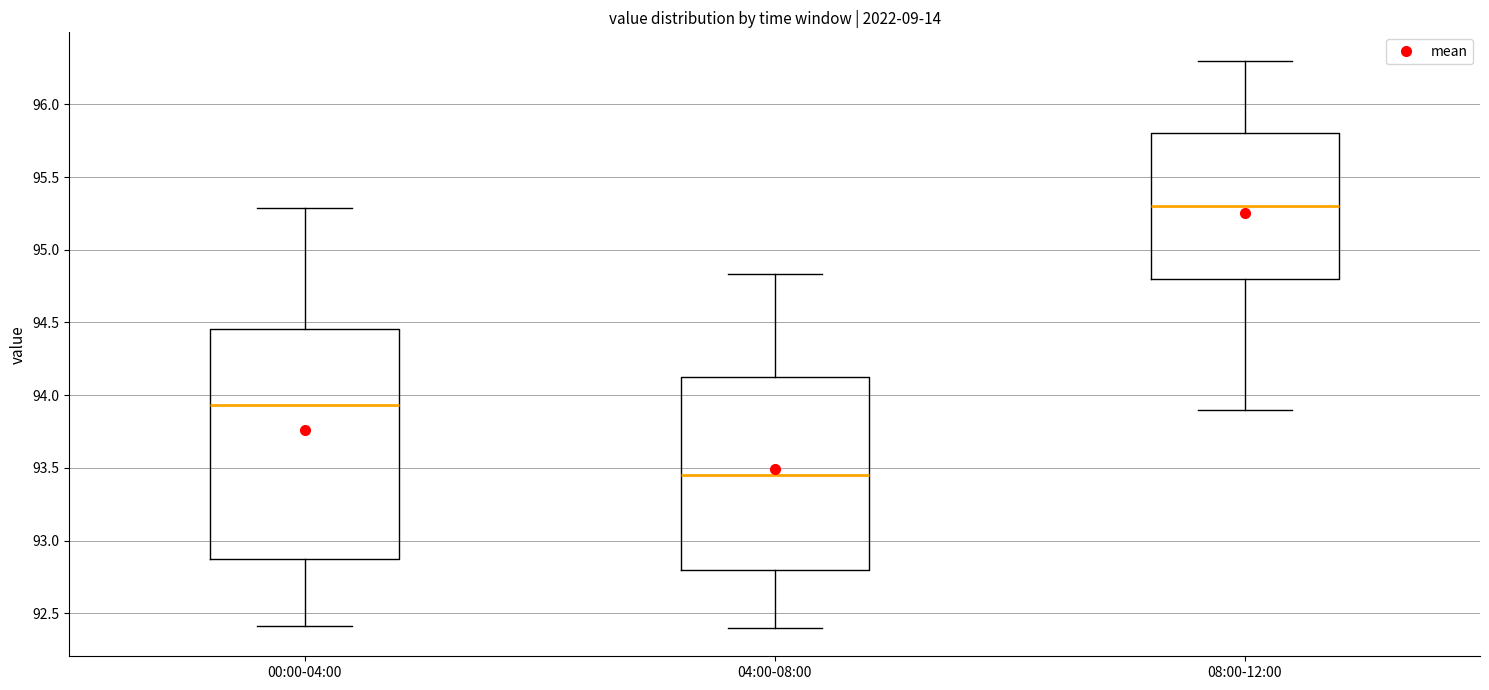

Reading left to right, transcribe this box plot: for each box, give where its median line is, the range the box spans, and where its two whiskers end, as read against the y-axis. The values are not printed on the chart, so give them approximately, as read against the axis.

00:00-04:00: median 93.95, box 92.90 to 94.45, whiskers 92.40 to 95.30
04:00-08:00: median 93.45, box 92.80 to 94.15, whiskers 92.40 to 94.85
08:00-12:00: median 95.30, box 94.80 to 95.80, whiskers 93.90 to 96.30